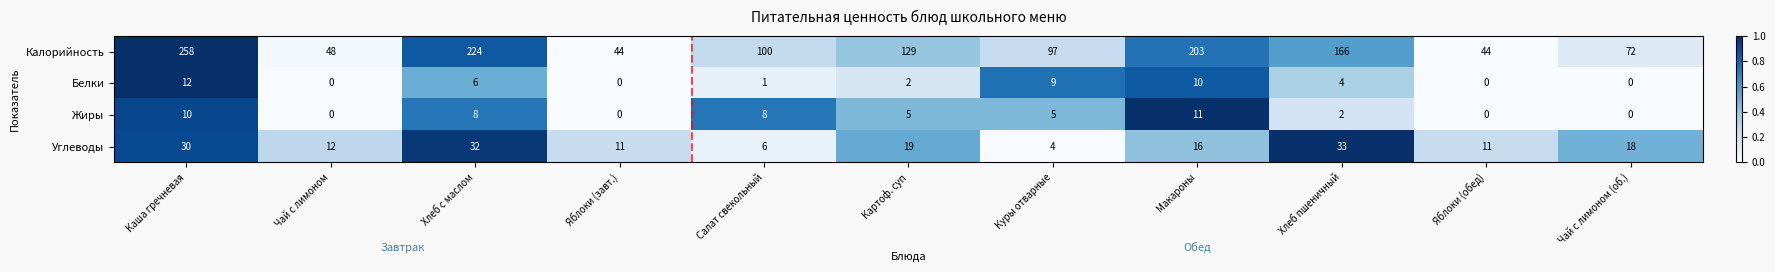

The Жиры series shows 0 at Чай с лимоном (об.). True or false?

True